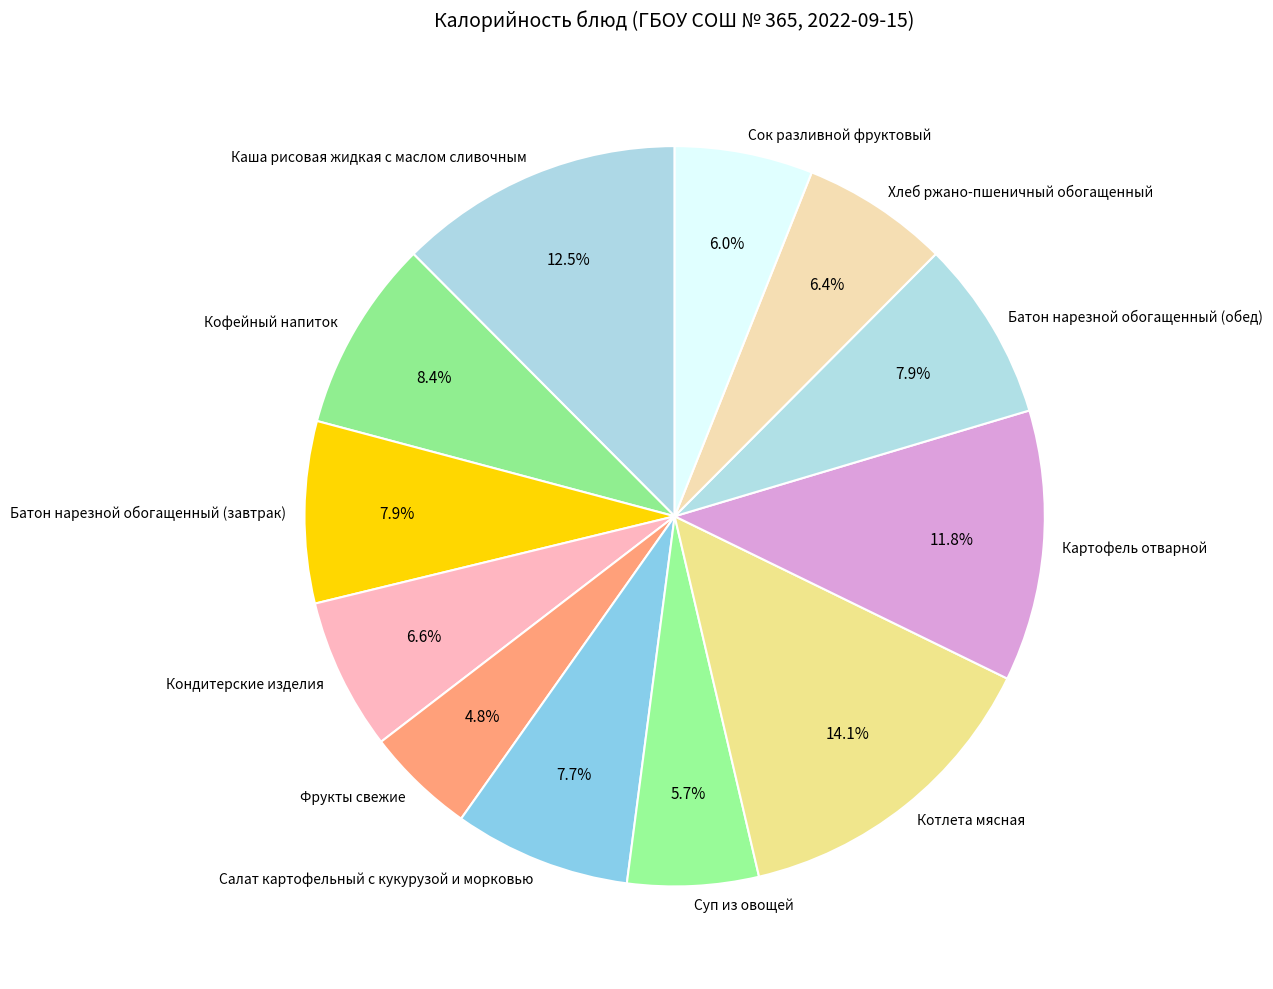

Is it true that Фрукты свежие is 18% of the pie?

False